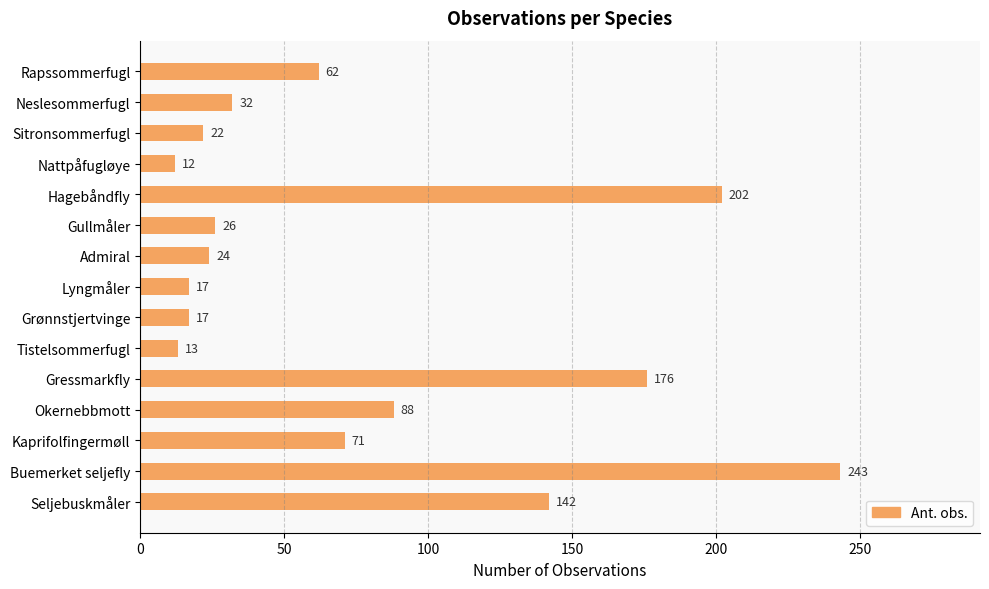

Which category has the lowest value across all series?

Nattpåfugløye